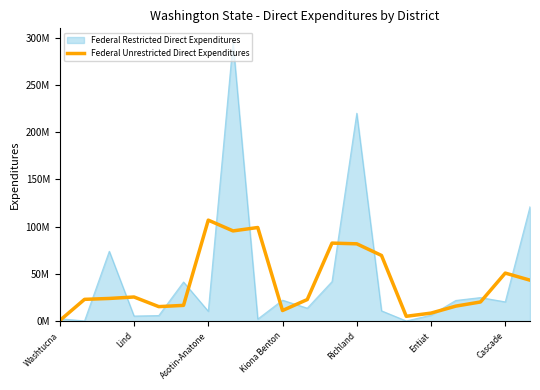

Is this an area chart (filled region under the line)?

Yes